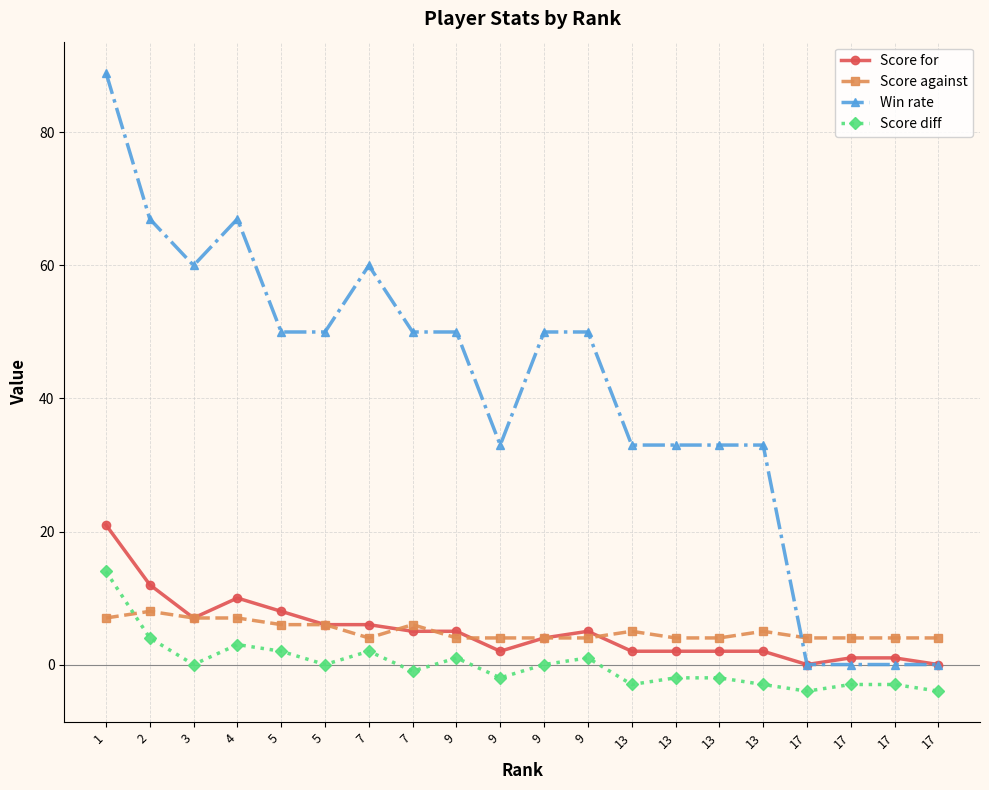

How many Score against values are between 4 and 6?

16